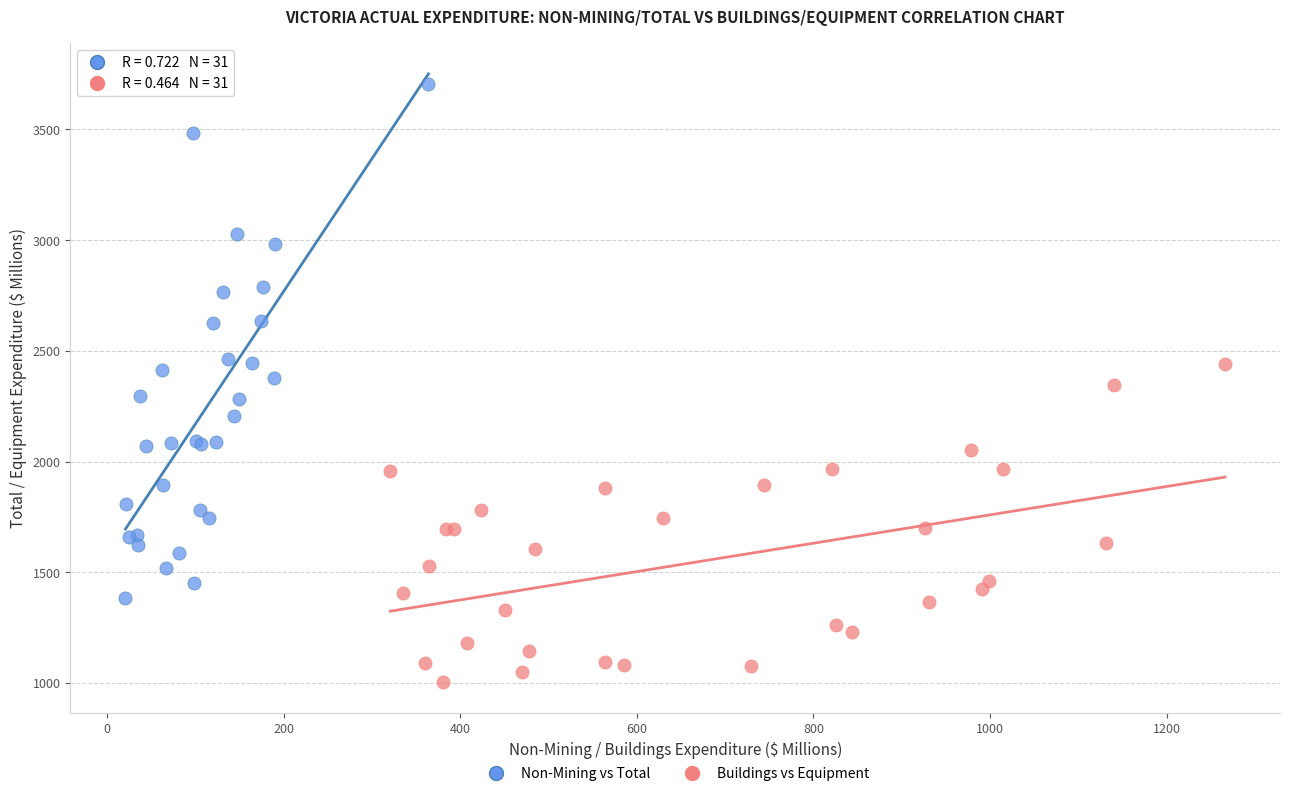

Which series reaches the maximum Y coordinate?

Non-Mining vs Total